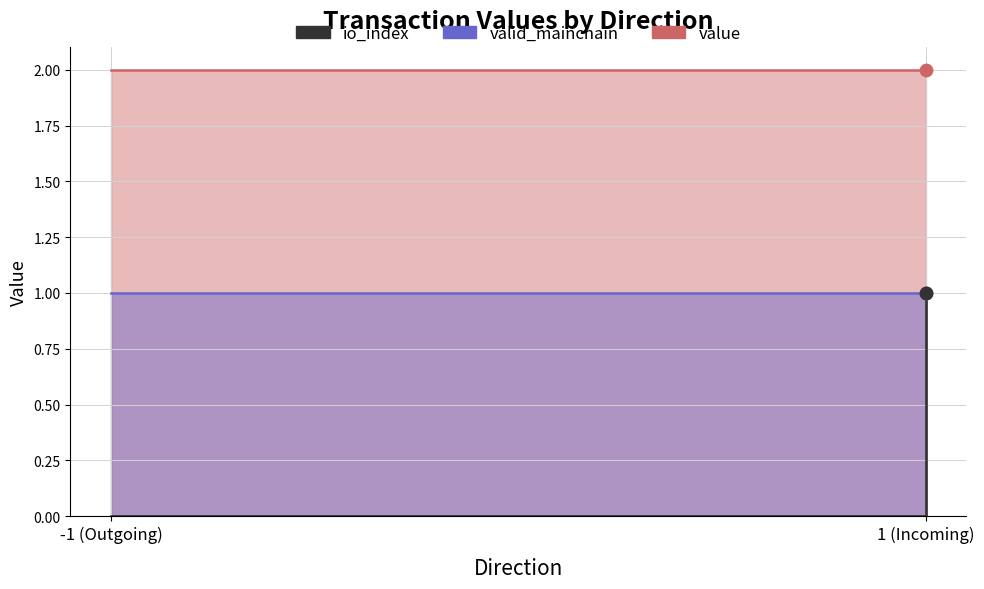

Which series contains the lowest Y value?

io_index